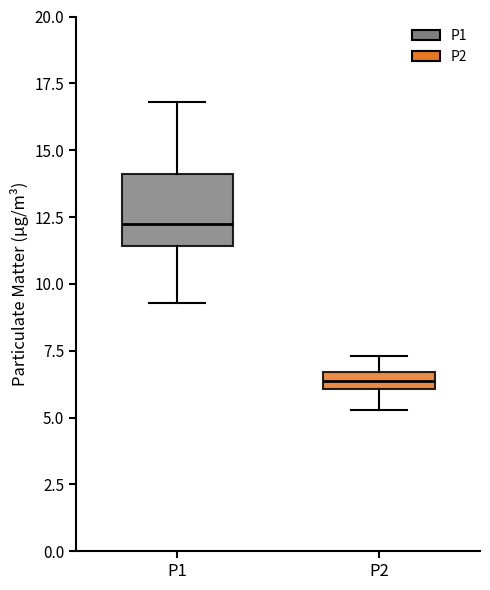

Which box is the tallest, from its lower edge to its upper edge?

P1